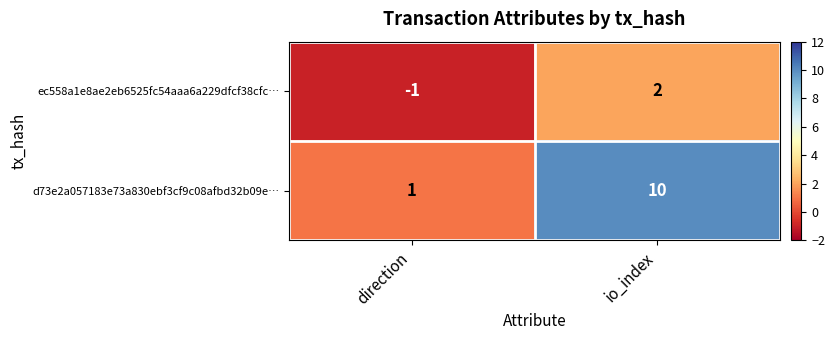

The value of d73e2a057183e73a830ebf3cf9c08afbd32b09e… at io_index is 10. True or false?

True